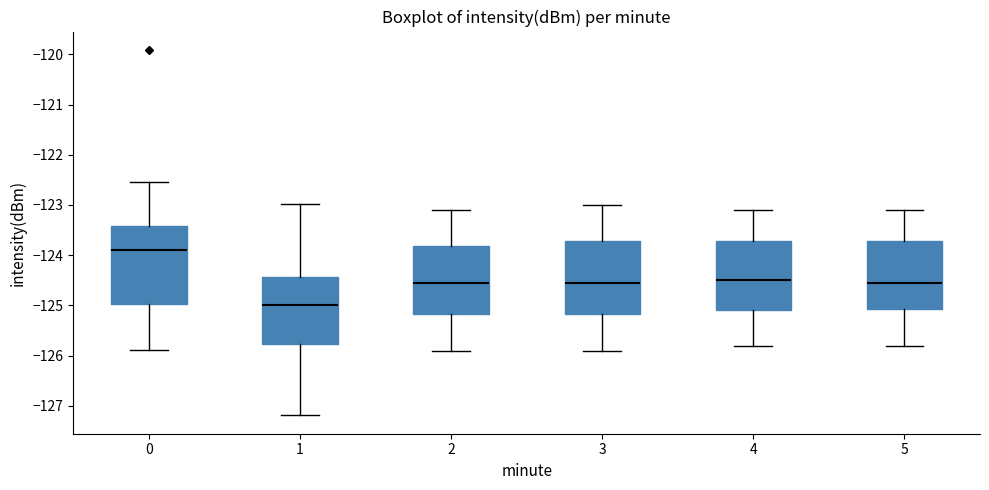

Reading left to right, transcribe this box plot: for each box, give where its median line is, the range the box spans, and where its two whiskers end, as read against the y-axis. The values are not printed on the chart, so give them approximately, as read against the axis.

0: median -123.9, box -125.0 to -123.4, whiskers -125.9 to -122.5
1: median -125.0, box -125.8 to -124.4, whiskers -127.2 to -123.0
2: median -124.5, box -125.2 to -123.8, whiskers -125.9 to -123.1
3: median -124.5, box -125.2 to -123.7, whiskers -125.9 to -123.0
4: median -124.5, box -125.1 to -123.7, whiskers -125.8 to -123.1
5: median -124.5, box -125.1 to -123.7, whiskers -125.8 to -123.1